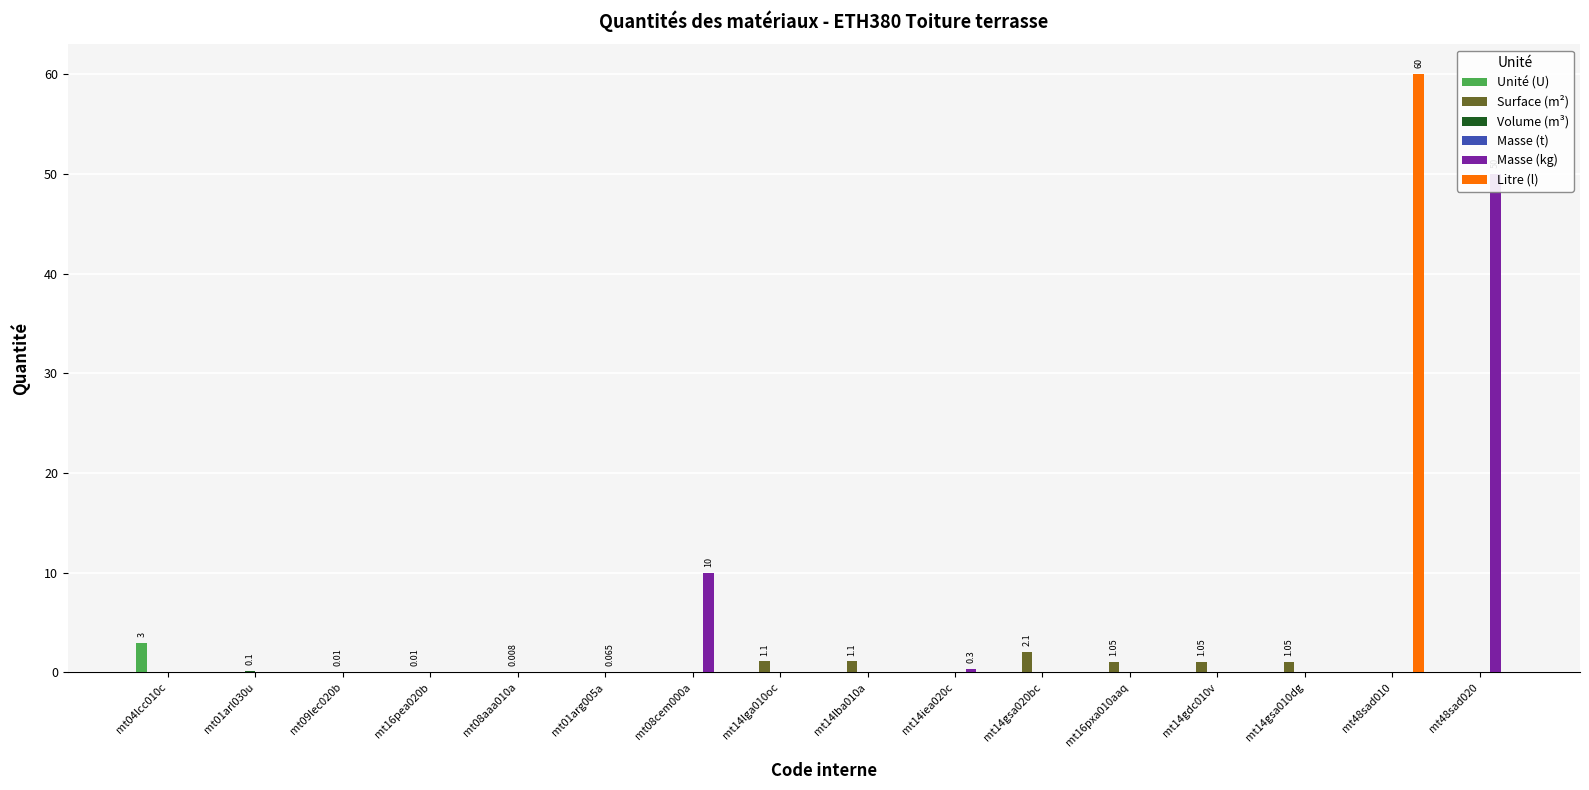

What are all the series names shown in the legend?

Unité (U), Surface (m²), Volume (m³), Masse (t), Masse (kg), Litre (l)